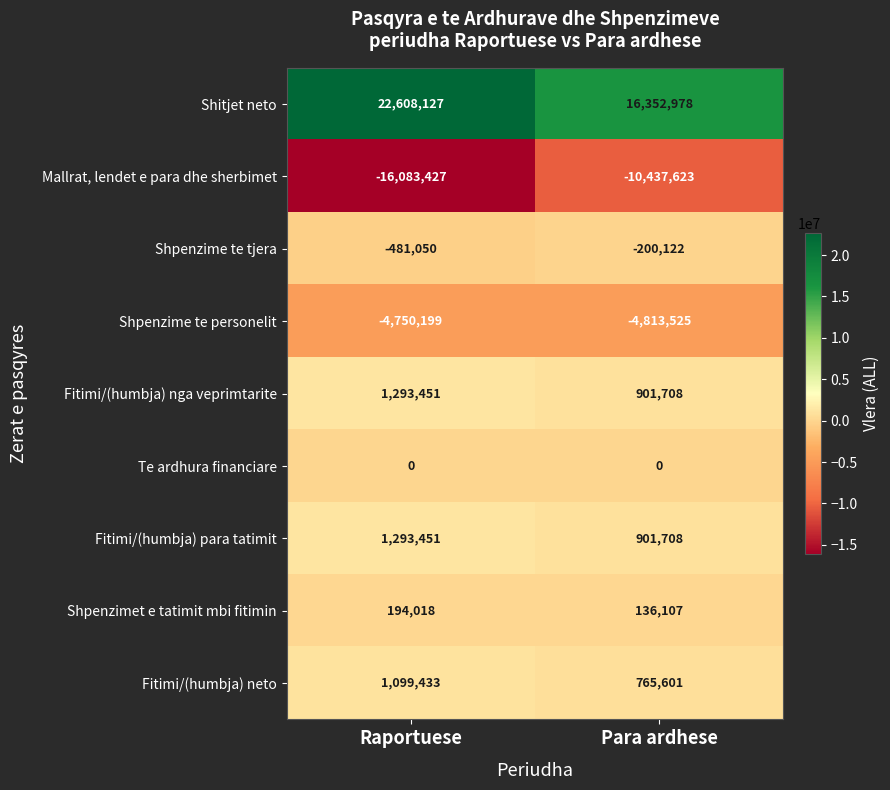

What is the total value across all series at Para ardhese?

3606832